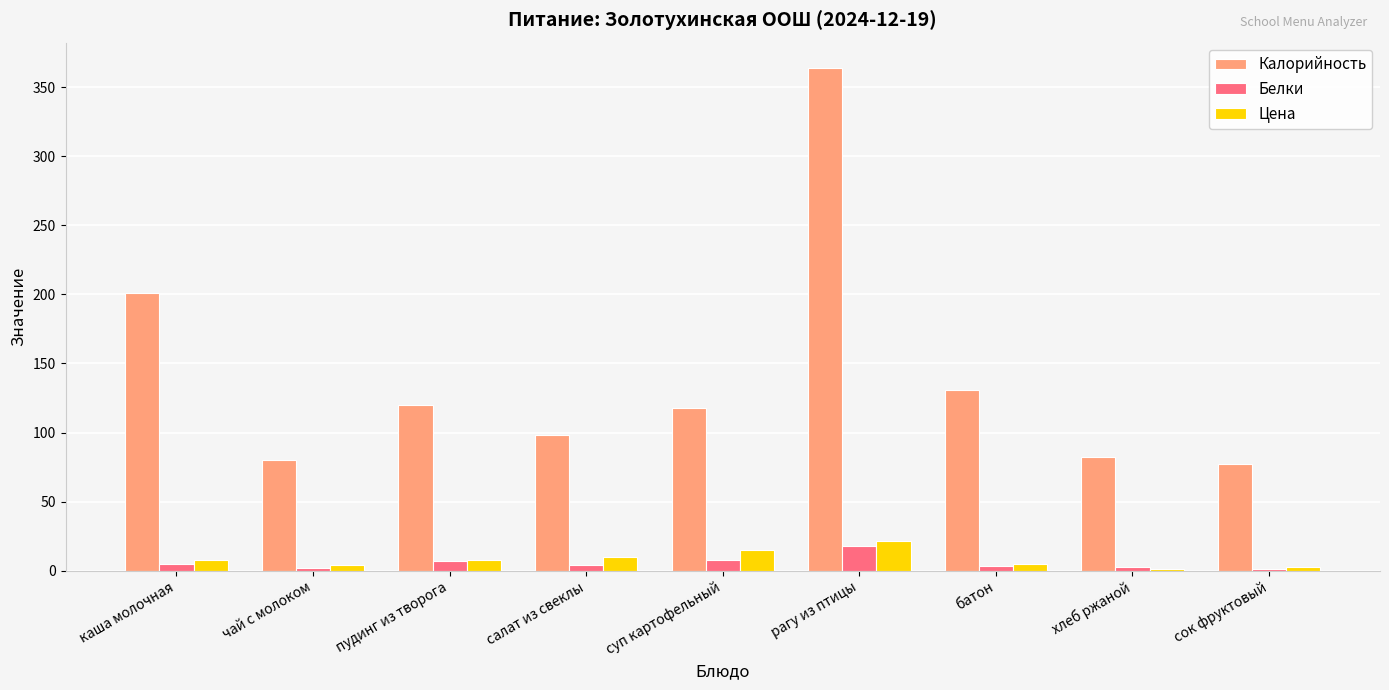

At which category does the chart reach its peak across all series?

рагу из птицы